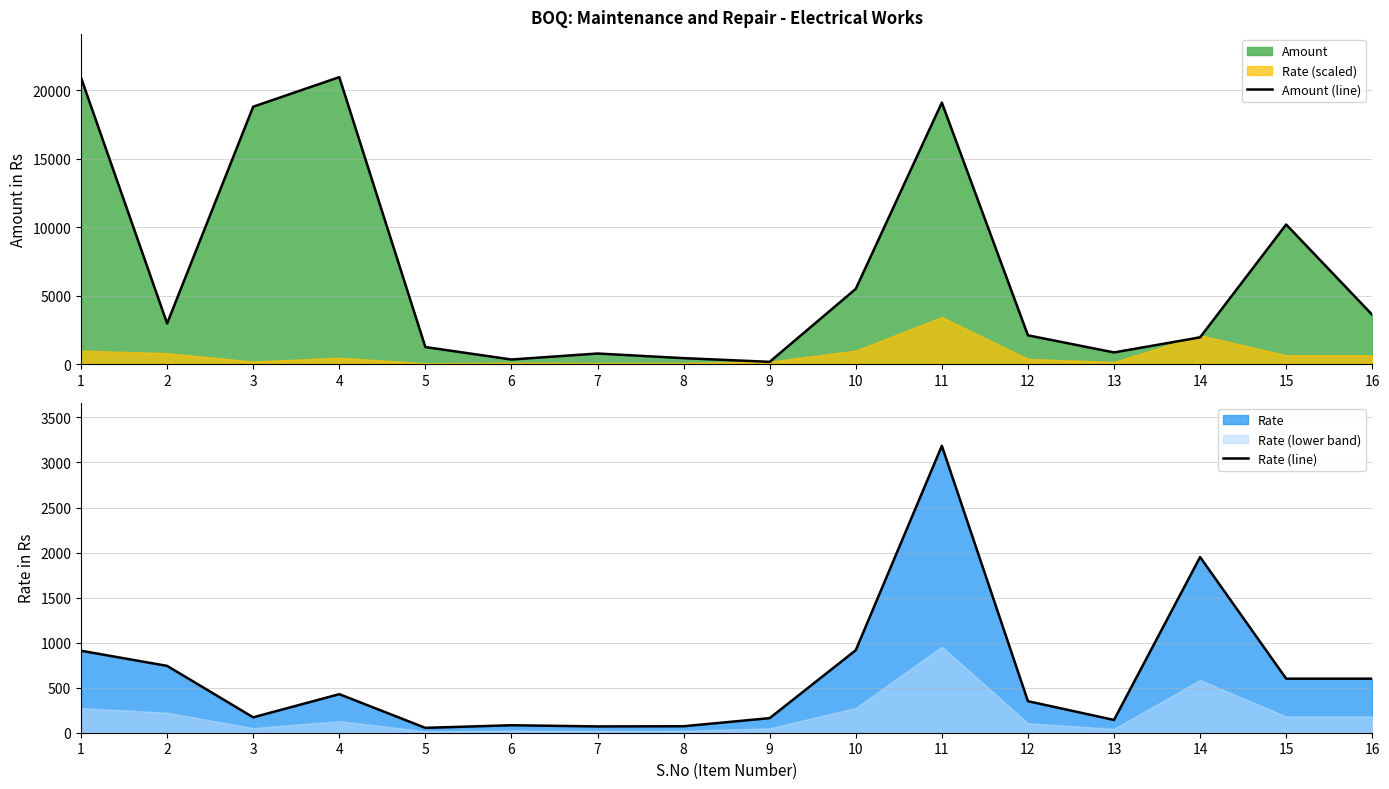

What is the average value of the Amount (line) series?

6870